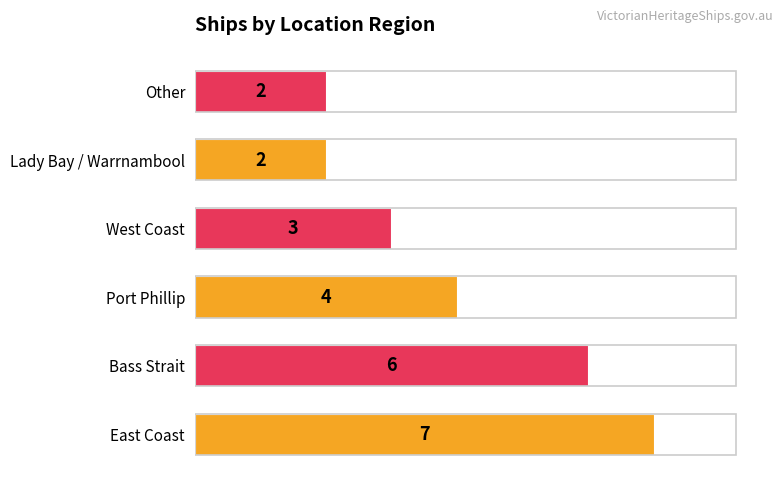

What is the sum of the values at Port Phillip and East Coast?

11